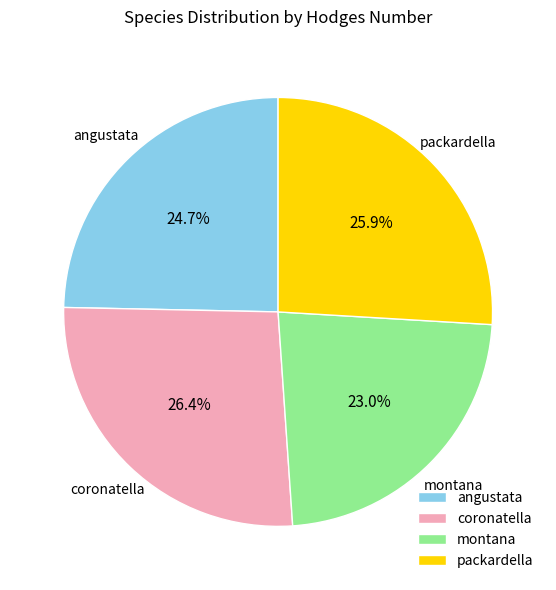

Is it true that angustata is 25% of the pie?

True